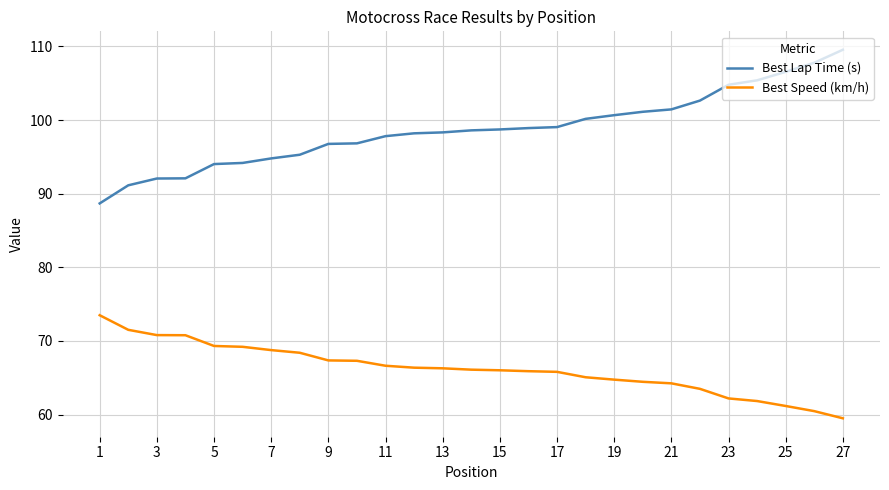

Does the chart display data point markers on the line(s)?

No